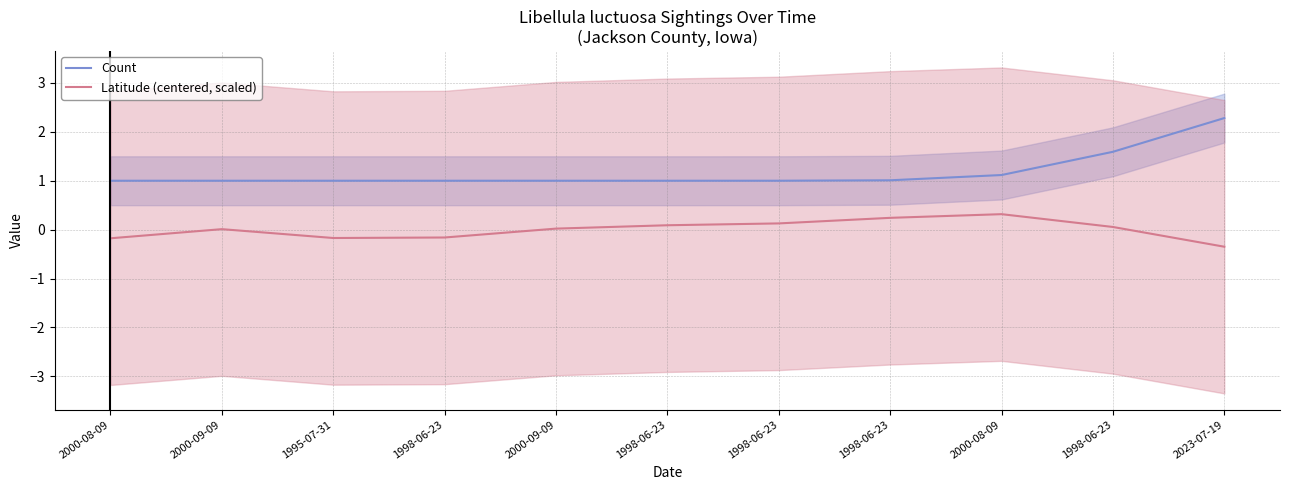

What is the average value of the Count series?

1.2